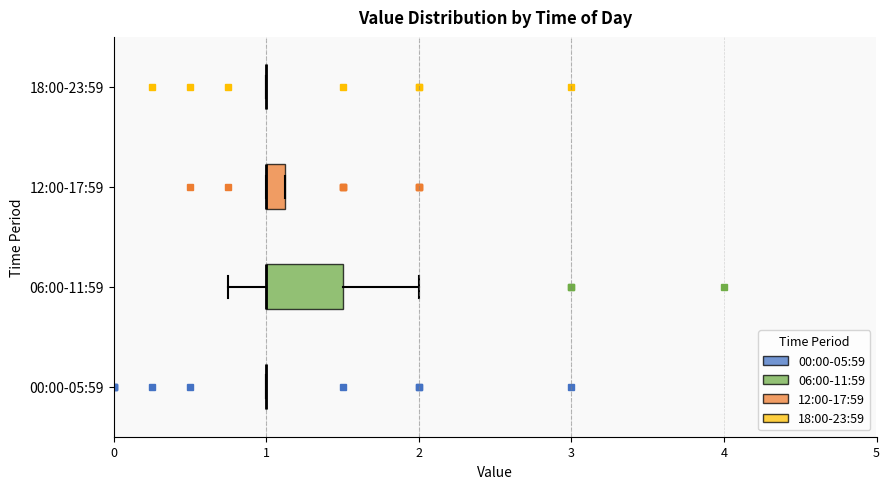

Which box is the widest, from its left edge to its right edge?

06:00-11:59